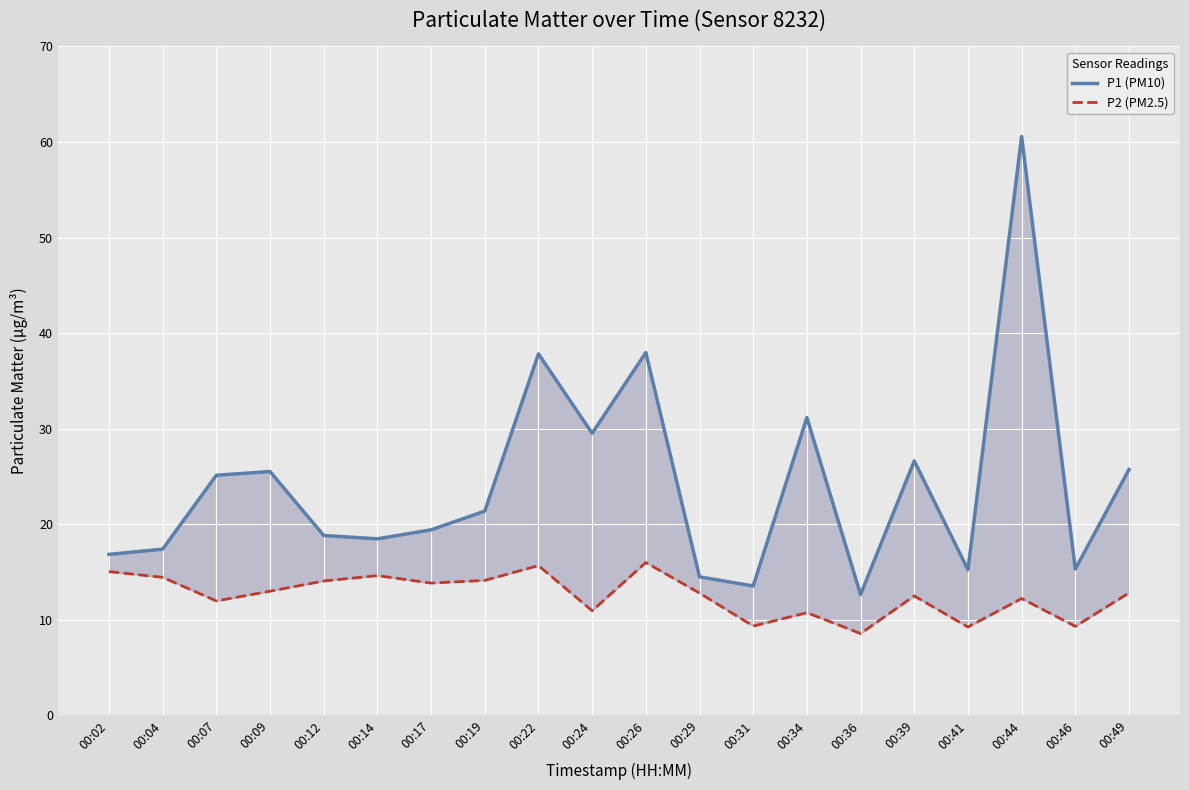

Which has a higher value, 00:41 or 00:31?

00:41